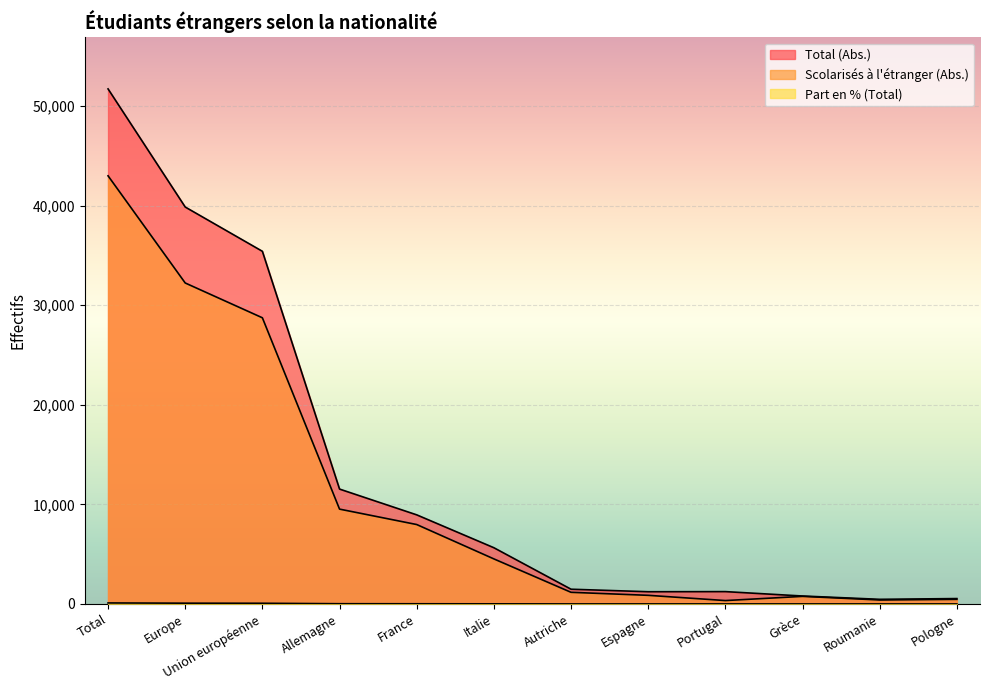

Between Total and Union européenne, which is larger?

Total